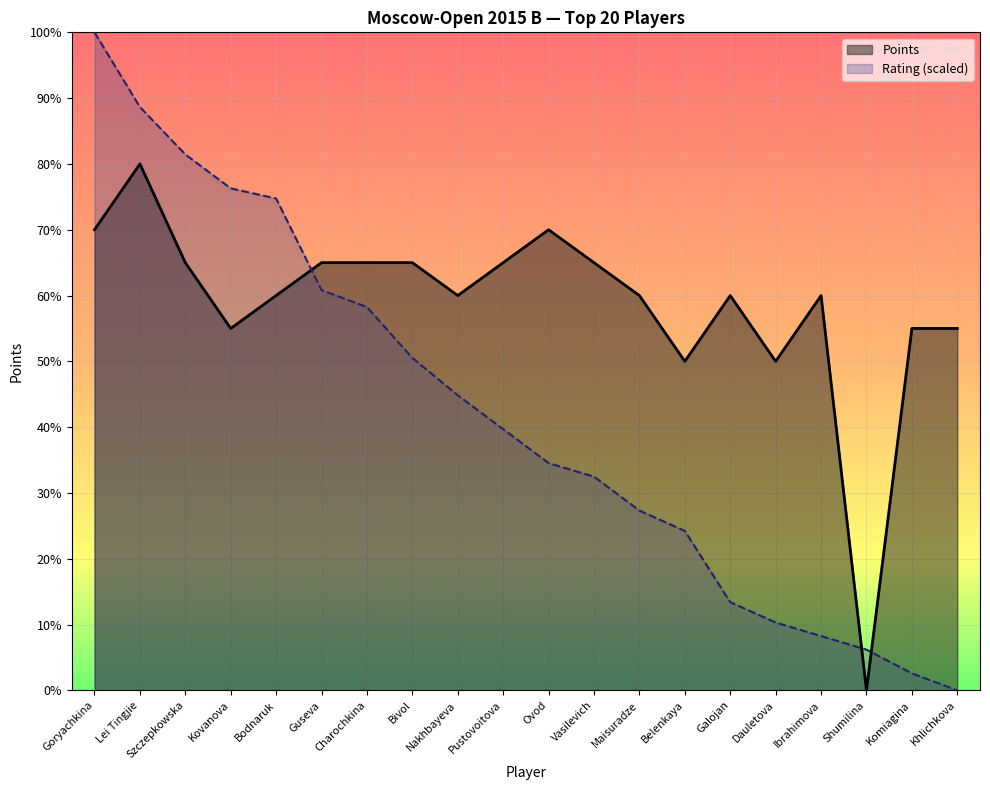

What are all the series names shown in the legend?

Points, Rating (scaled)